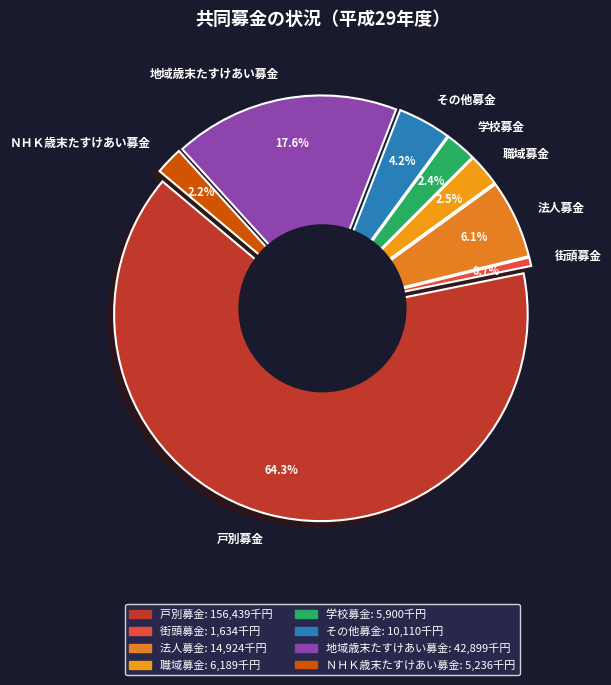

Is it true that ＮＨＫ歳末たすけあい募金 is 7% of the pie?

False